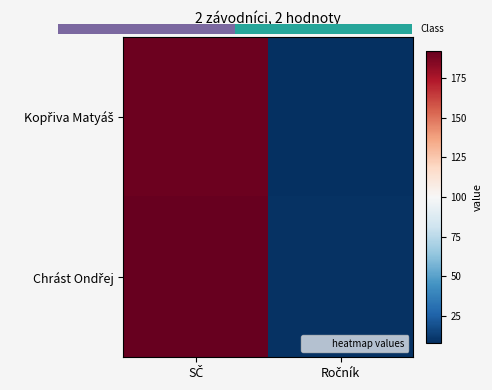

Which series has the widest spread of values?

Chrást Ondřej